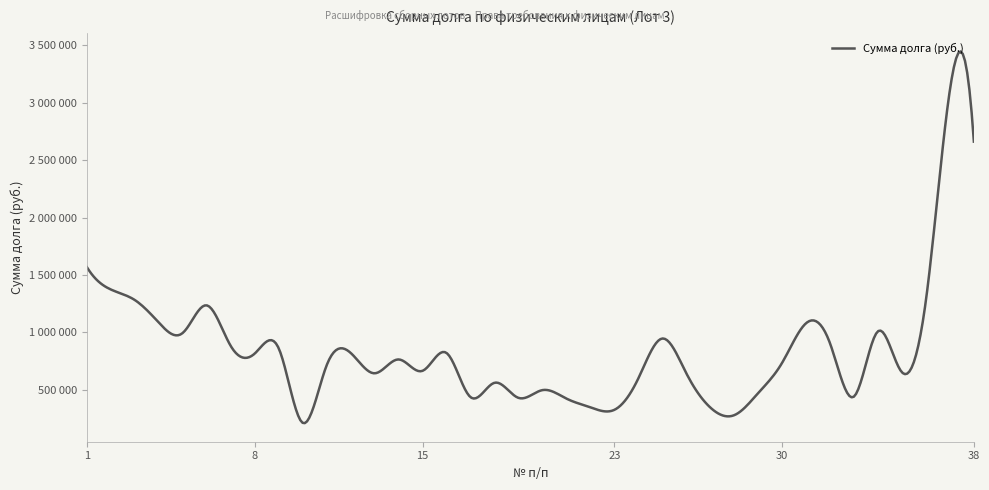

What is the average value?

866230.7